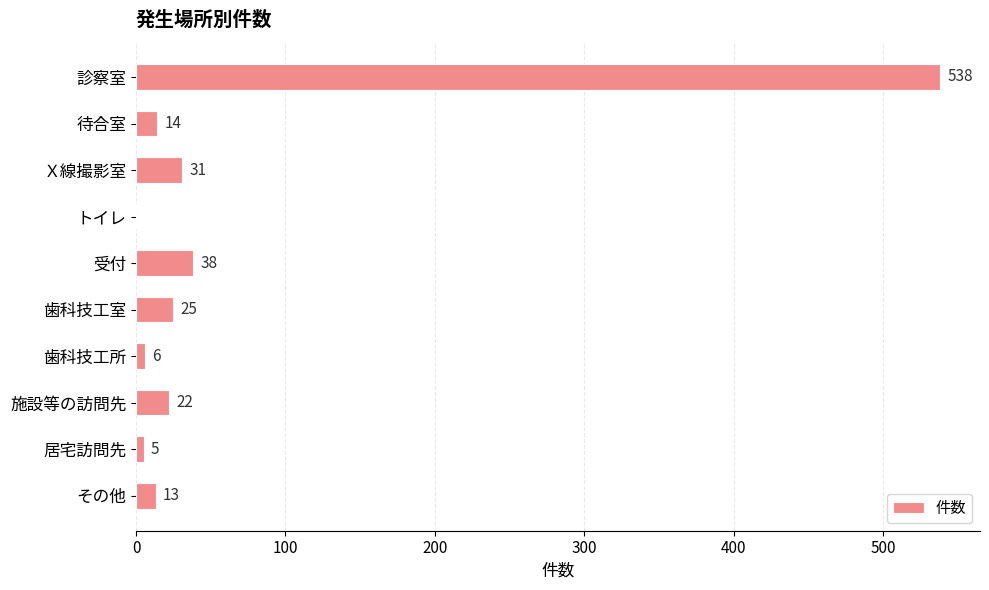

What is the ratio of the value at 歯科技工室 to the value at 居宅訪問先?

5.0